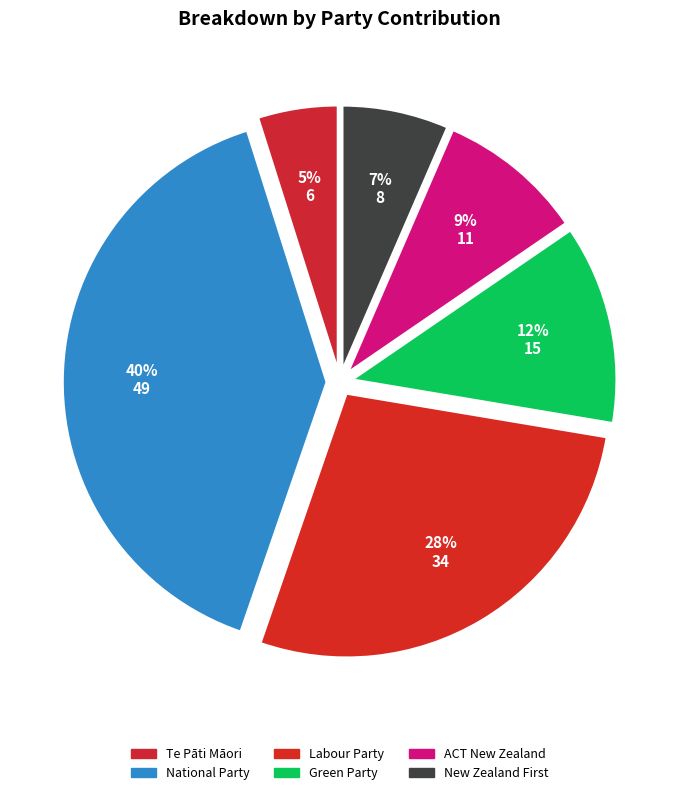

What percentage is the Labour Party slice, to the nearest percent?

28%